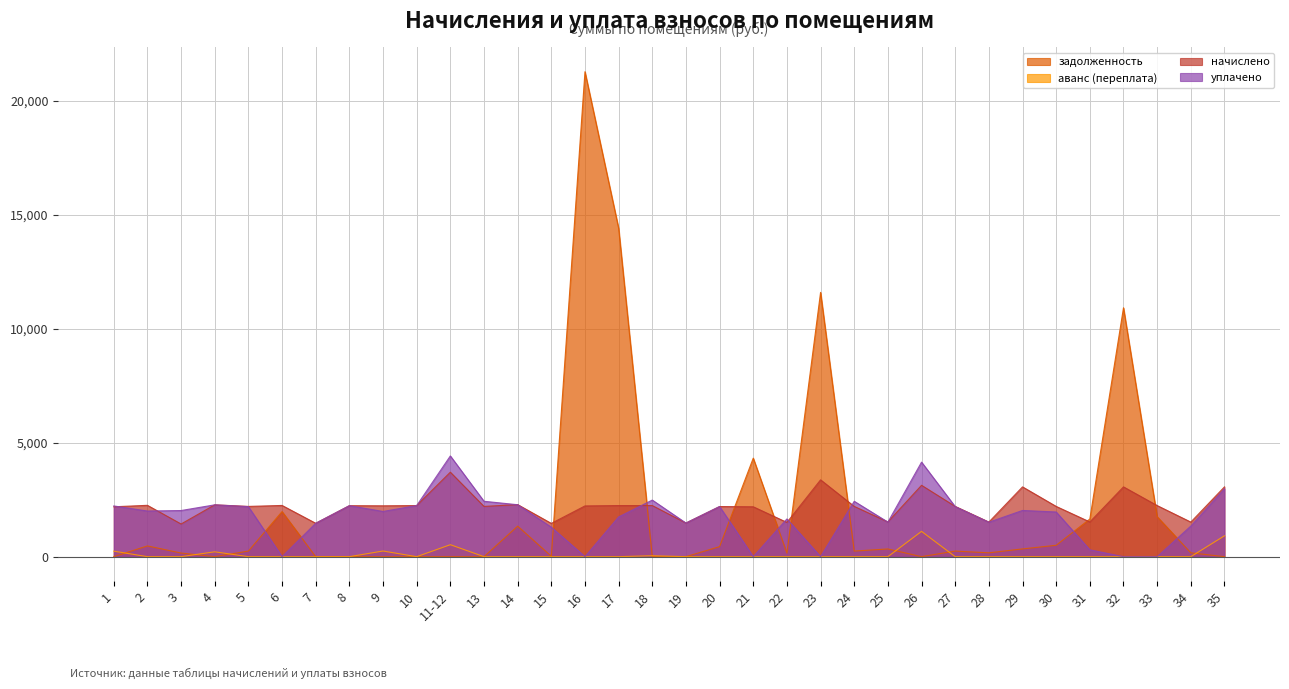

Reading left to right, list all the values displayed in this chart.

задолженность: 0.0	472.1	159.4	0.0	245.1	1978.3	0.0	0.0	0.0	0.0	0.0	0.0	1340.1	17.9	21291.2	14420.0	0.0	0.0	441.2	4326.1	153.7	11602.4	245.1	338.6	0.0	245.1	168.7	340.4	500.1	1653.0	10926.9	1755.4	168.7	0.0
аванс (переплата): 242.0	0.0	0.0	213.5	0.0	0.0	0.0	0.0	248.1	0.0	525.6	0.0	0.0	0.0	0.0	0.0	41.1	0.0	0.0	0.0	0.0	0.0	0.0	0.0	1111.2	0.0	0.0	0.0	0.0	0.0	0.0	0.0	0.0	915.7
начислено: 2189.8	2253.8	1433.2	2275.0	2205.8	2248.4	1465.2	2237.8	2232.4	2243.1	3708.3	2205.8	2285.7	1459.9	2227.1	2243.1	2243.1	1475.8	2200.5	2189.8	1502.5	3372.7	2205.8	1523.8	3132.9	2205.8	1518.5	3063.6	2205.8	1523.8	3063.6	2243.1	1518.5	3063.6
уплачено: 2227.1	2003.4	2025.0	2275.0	2195.9	0.0	1465.2	2237.8	1984.4	2243.1	4422.0	2431.4	2280.1	1293.0	0.0	1744.6	2484.3	1475.8	2200.5	0.0	1656.2	0.0	2431.0	1516.9	4149.9	2195.9	1511.6	2028.6	1960.7	300.0	0.0	0.0	1342.9	2979.7